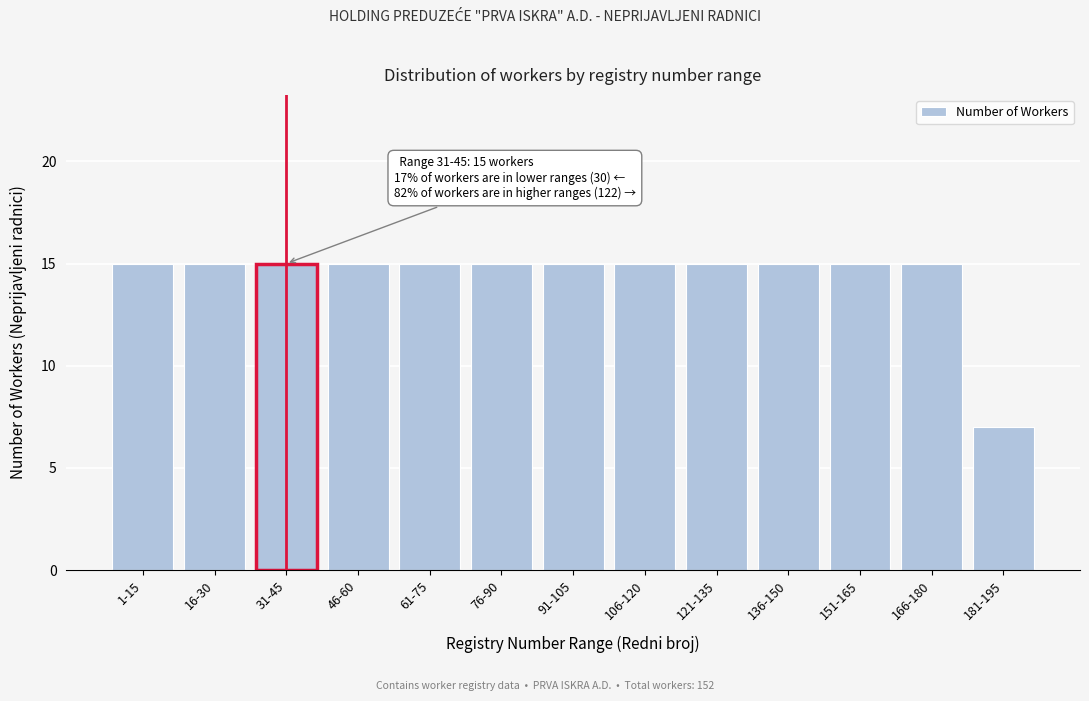

Reading right to left, extract all data points from this chart.

7	15	15	15	15	15	15	15	15	15	15	15	15